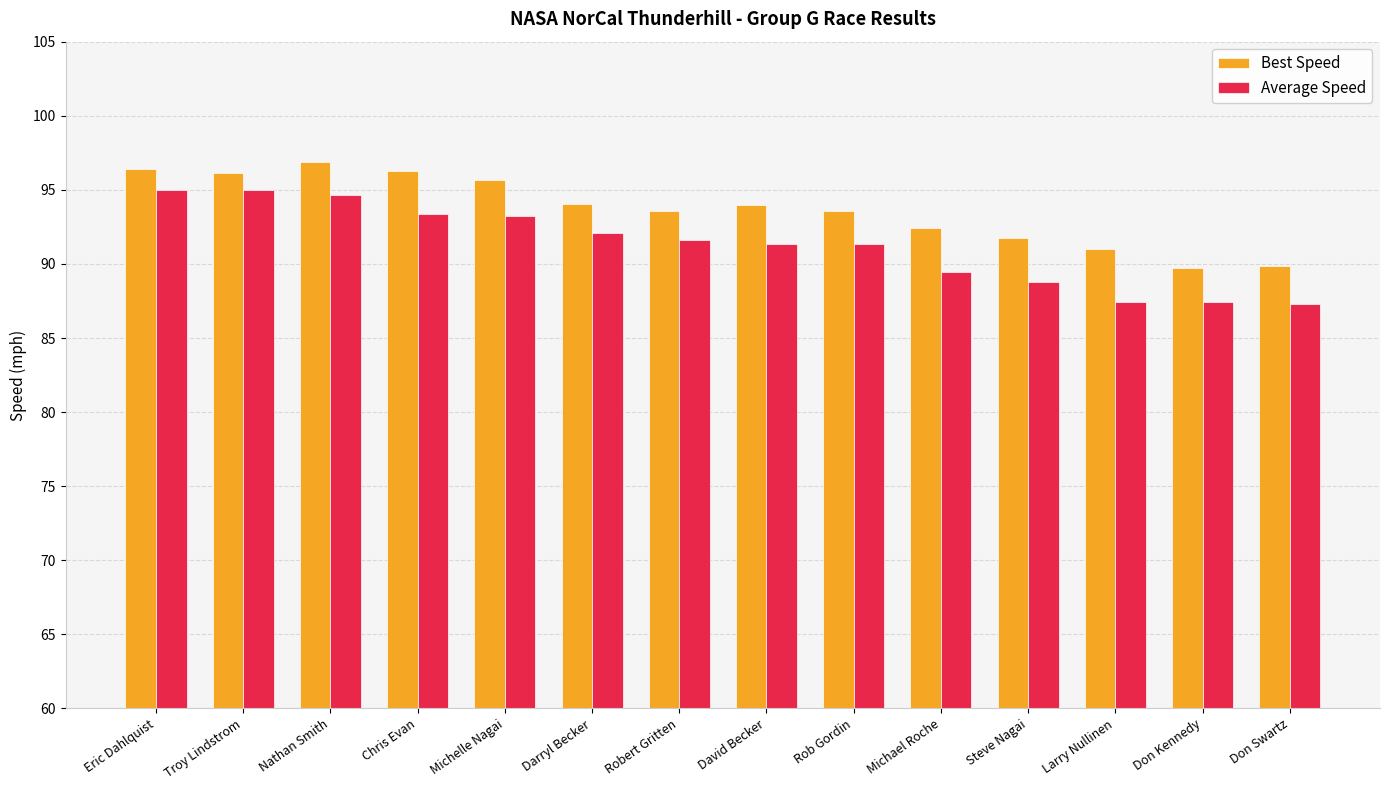

What is the difference between the maximum and minimum values in the Best Speed series?

7.2